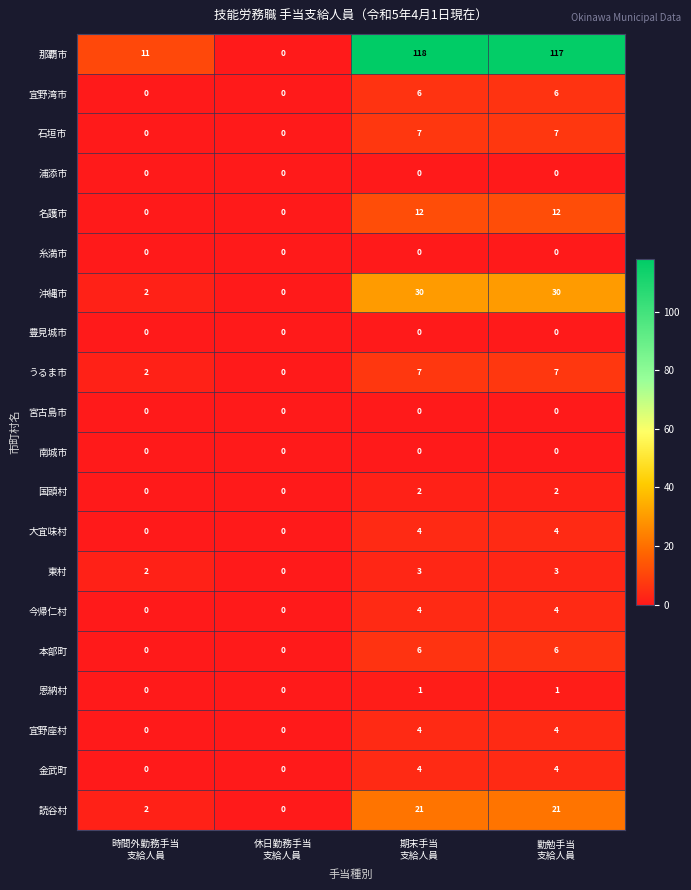

What is the average value of the 名護市 series?

6